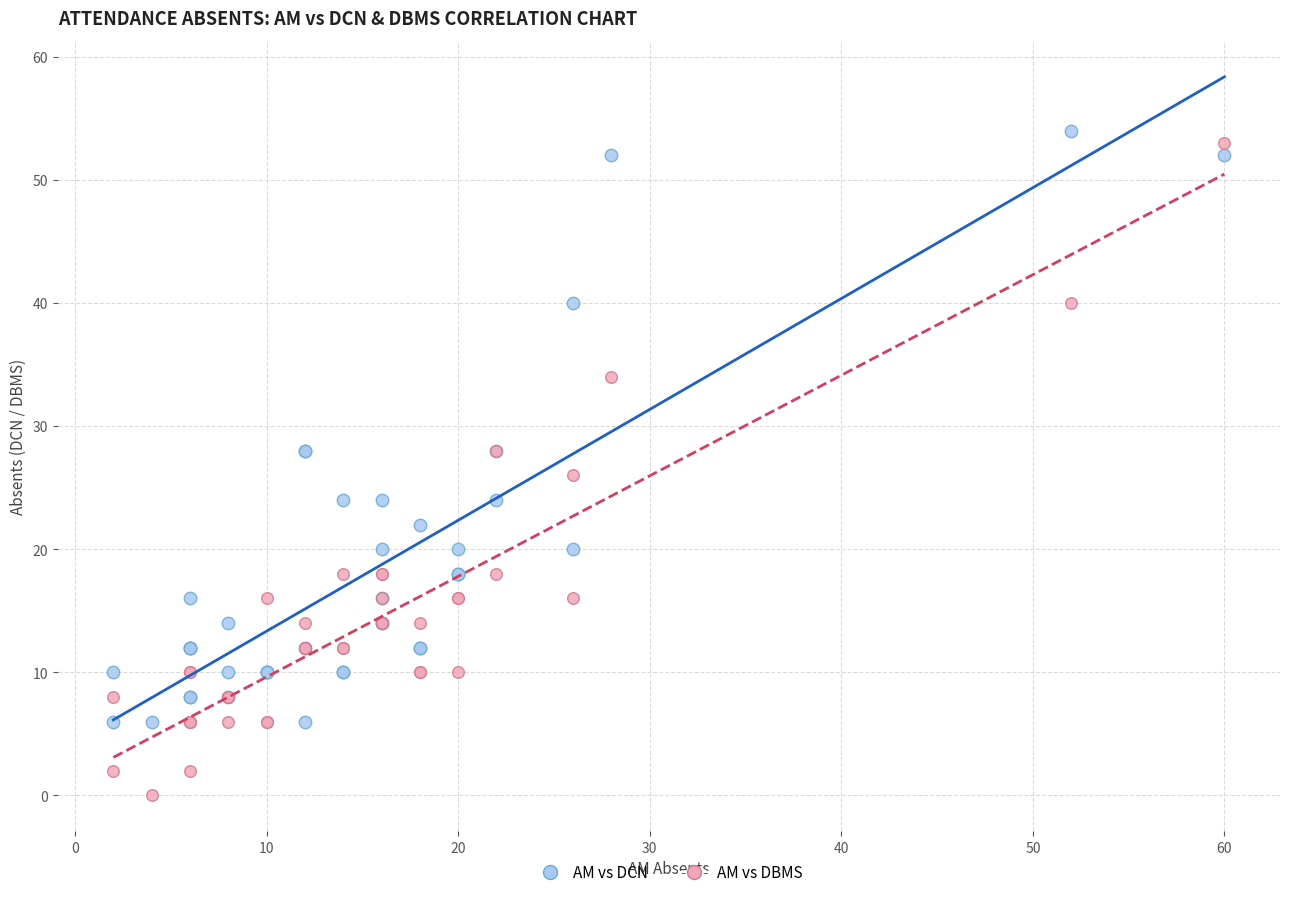

Which series has the widest spread of Y values?

AM vs DBMS